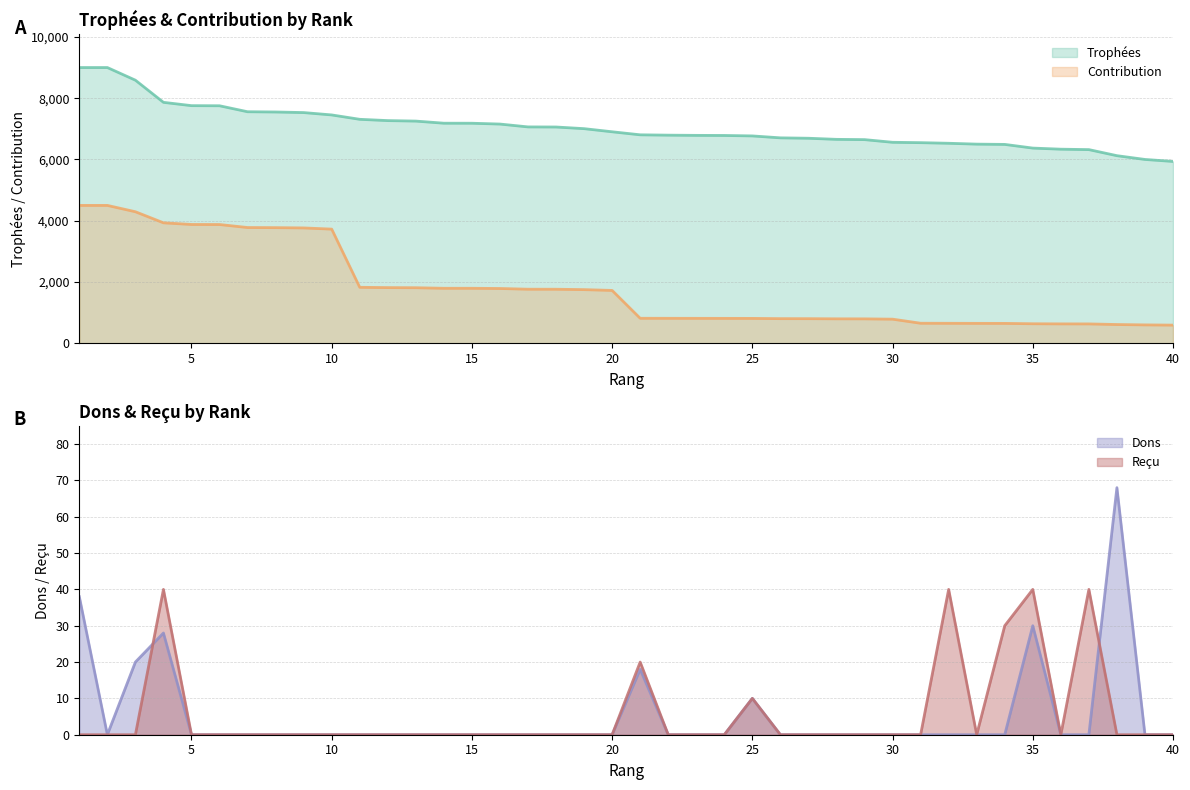

Which has a higher value, 16 or 27?

16